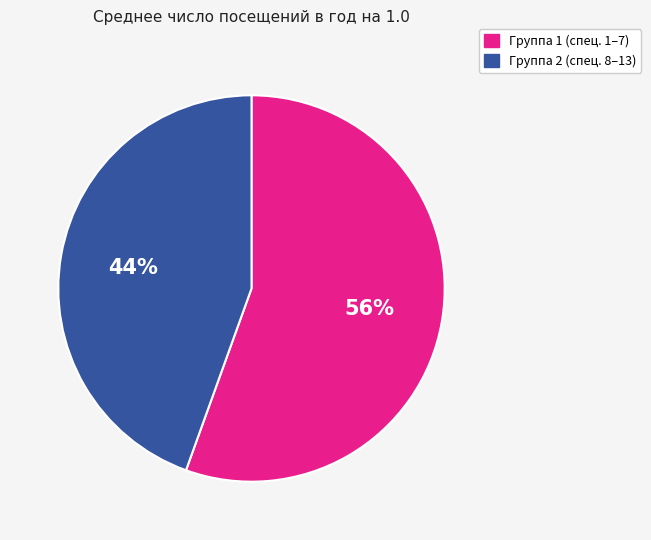

Is there any slice that represents more than half of the pie?

Yes